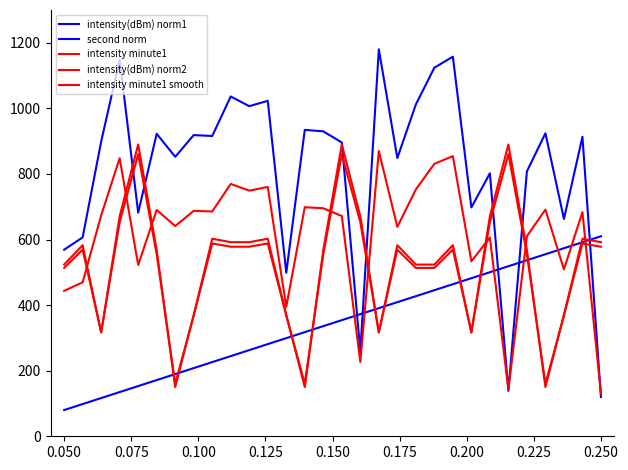

Which series has the largest total across all categories?

intensity(dBm) norm1